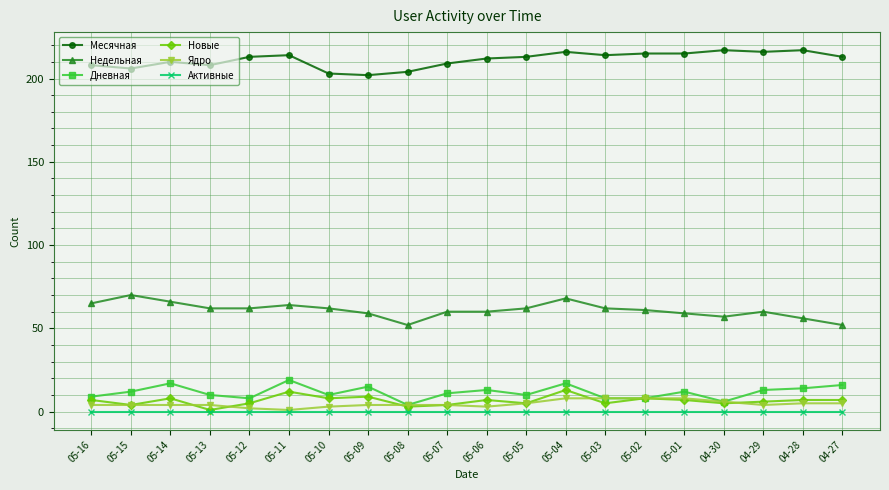

Count the number of categories in the chart.

20